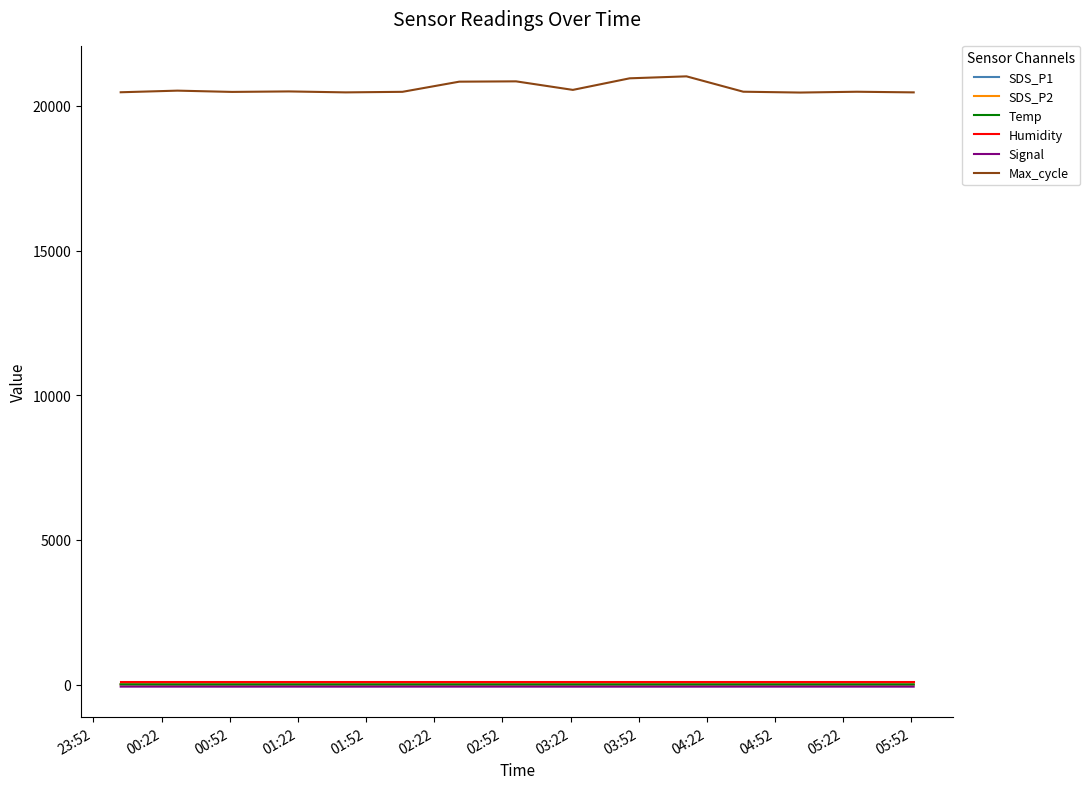

How many values in the Max_cycle series are below 20491?

7